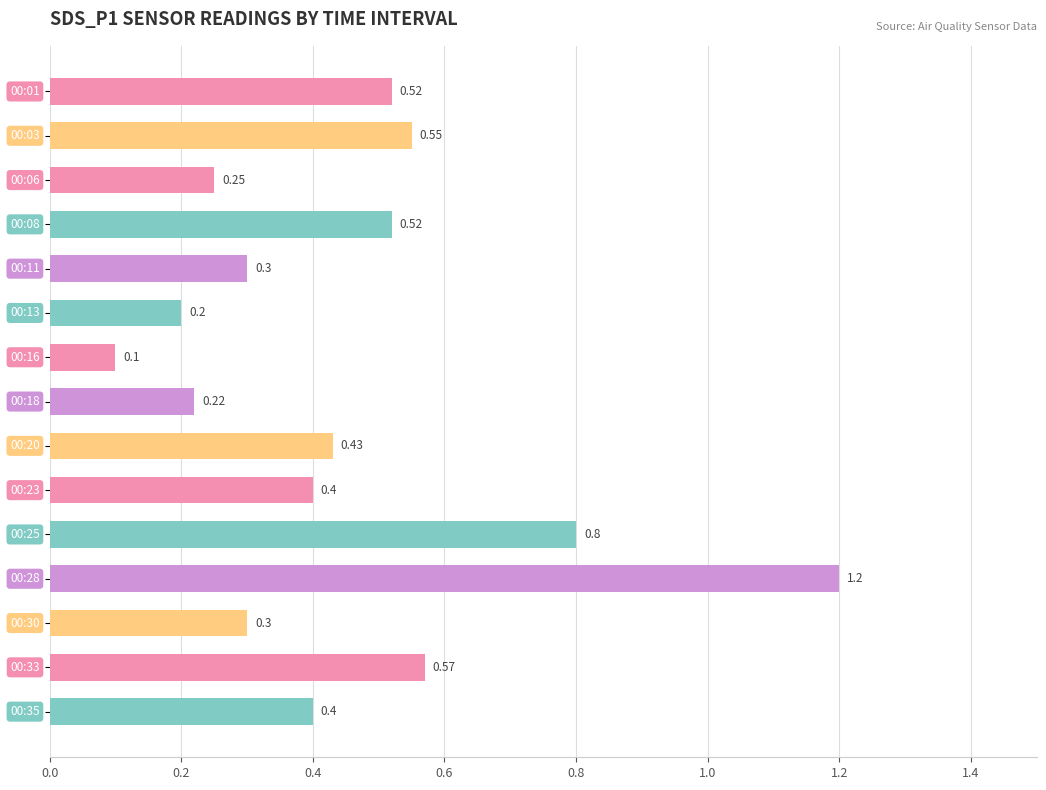

What is the maximum value shown in the chart?

1.2